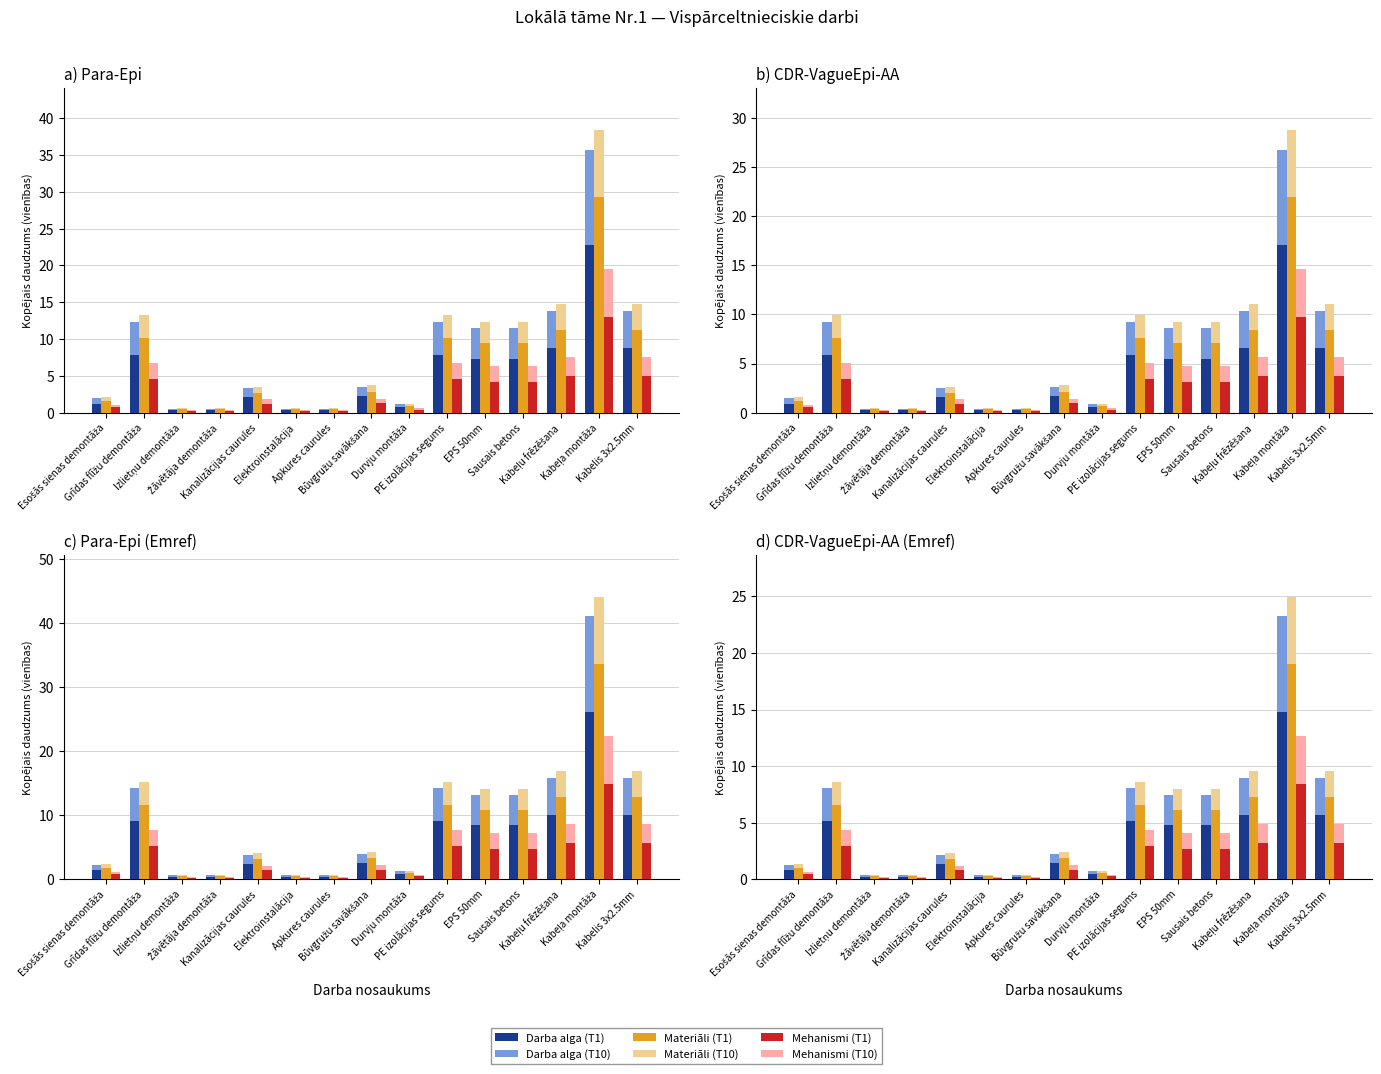

Between Sausais betons and Kabeļu frēzēšana, which is larger?

Kabeļu frēzēšana